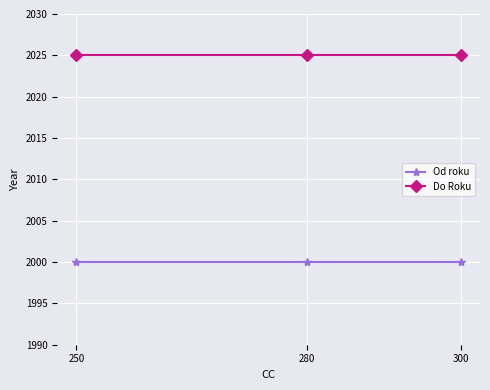

What is the greatest value displayed?

2025